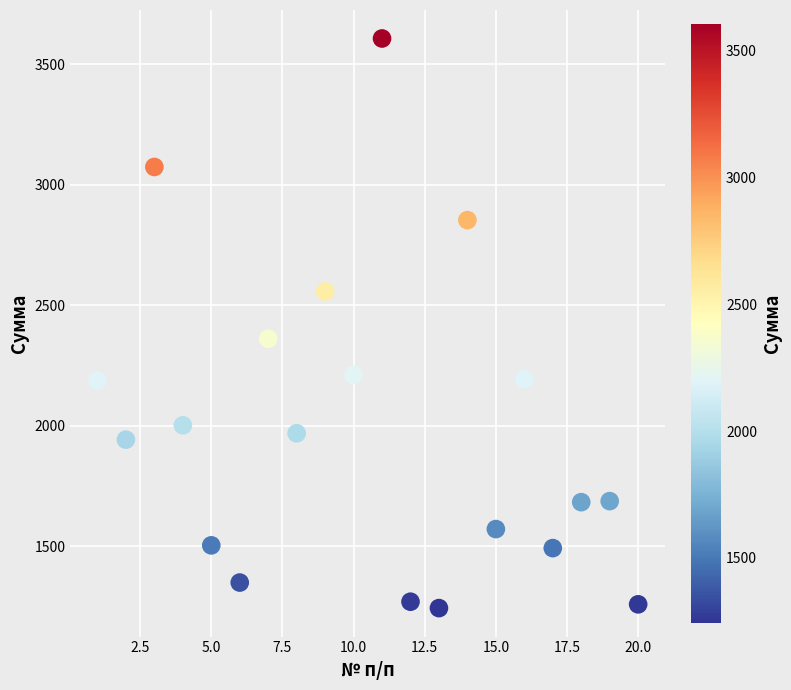

What is the range of X values (max minus min)?

19.0